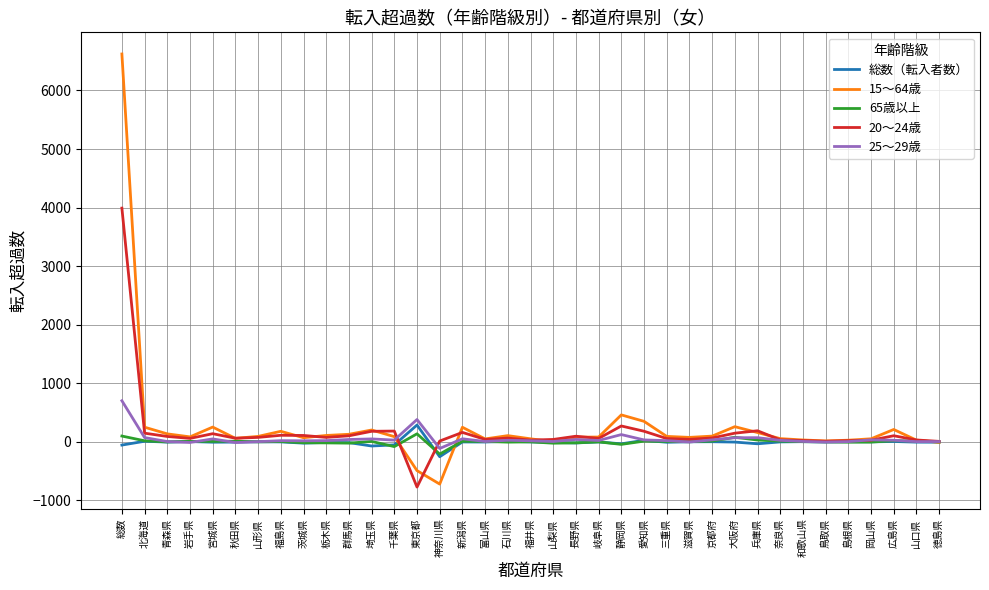

At how many categories does at least one series exceed 6558?

1